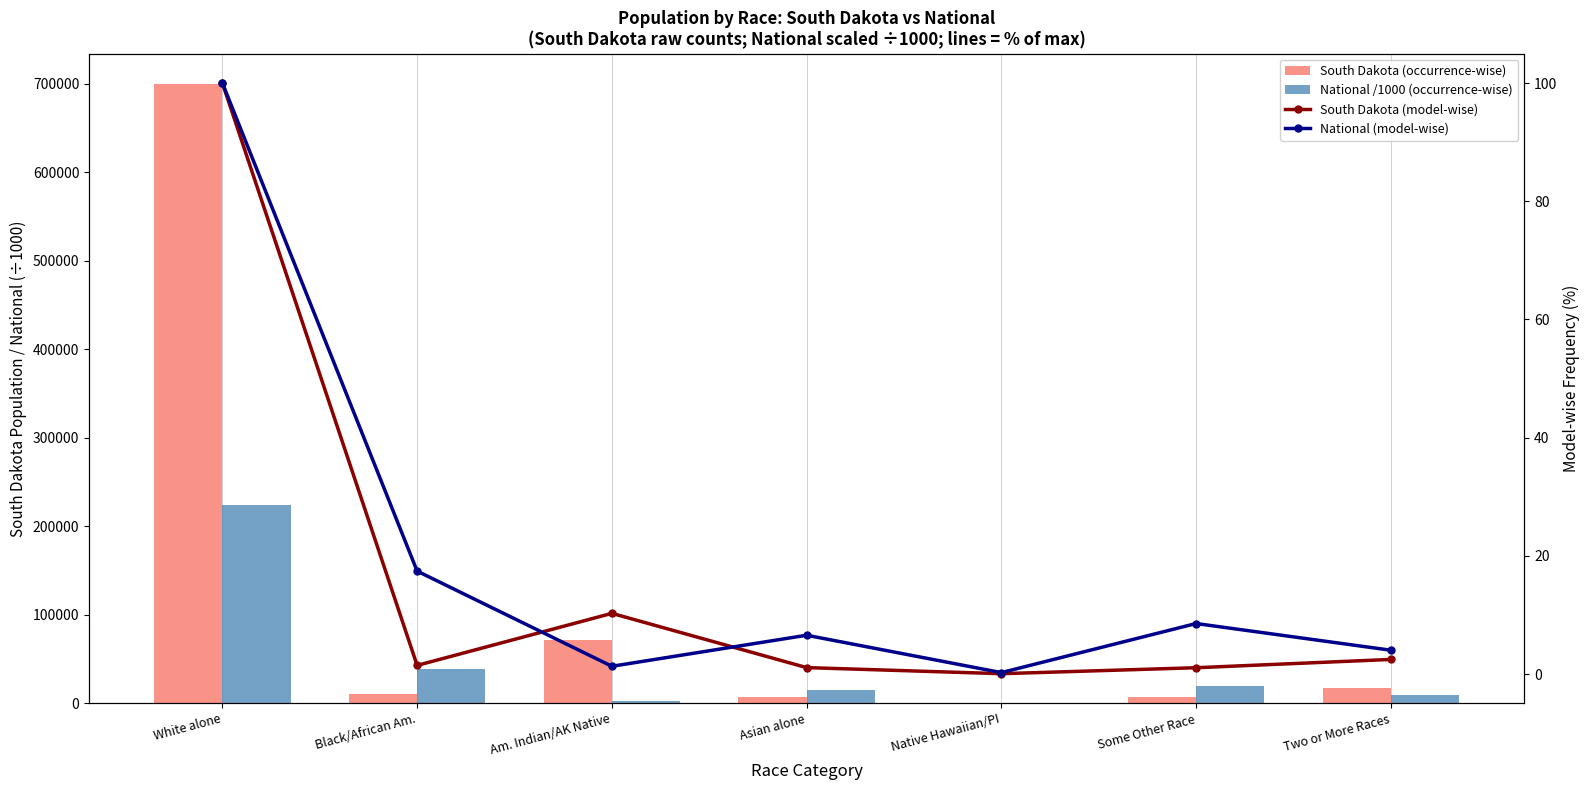

What is the smallest value displayed?

0.1